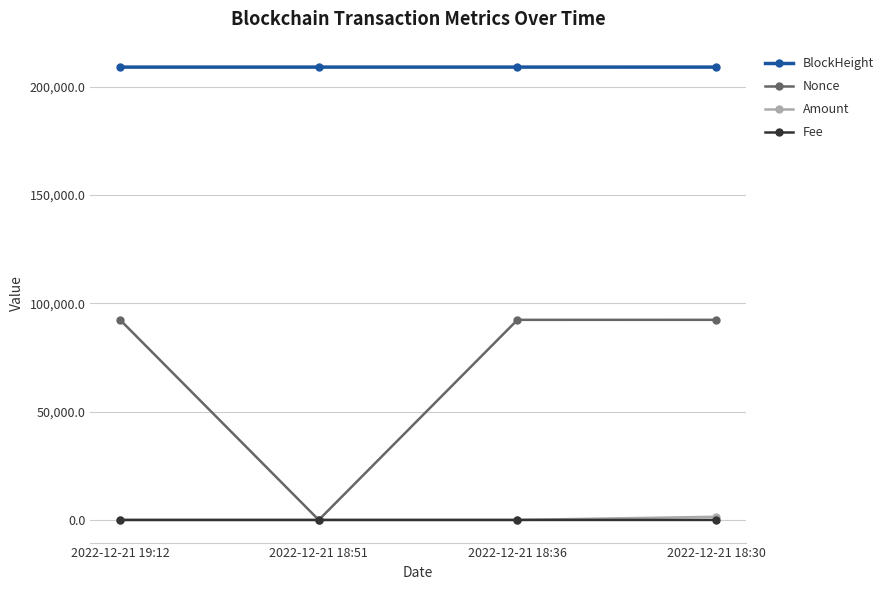

What is the difference between the second highest and minimum values in the Nonce series?

92349.0